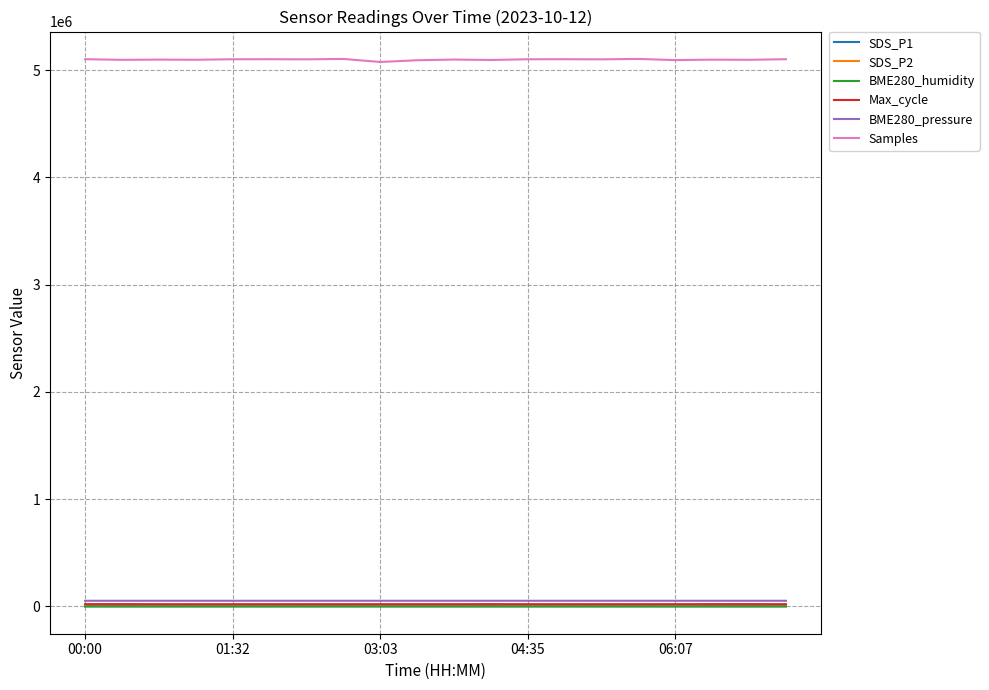

At how many categories does at least one series exceed 1551095?

20